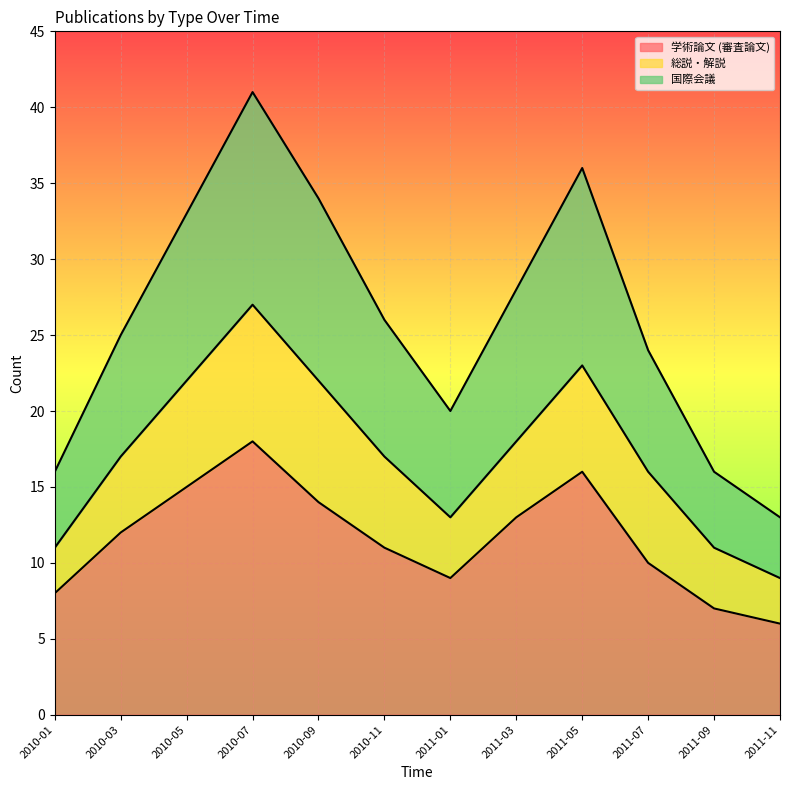

What is the total value across all series at 2010-09?

34